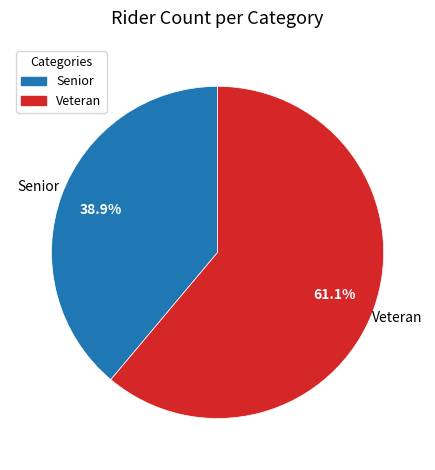

Which category has the biggest portion of the pie?

Veteran